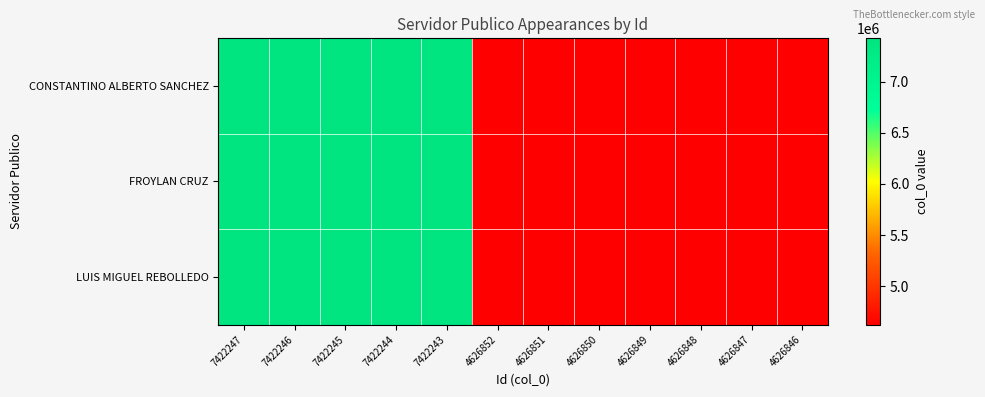

Reading right to left, extract all data points from this chart.

CONSTANTINO ALBERTO SANCHEZ: 4626846=4626846	4626847=4626847	4626848=4626848	4626849=4626849	4626850=4626850	4626851=4626851	4626852=4626852	7422243=7422243	7422244=7422244	7422245=7422245	7422246=7422246	7422247=7422247
FROYLAN CRUZ: 4626846=4626846	4626847=4626847	4626848=4626848	4626849=4626849	4626850=4626850	4626851=4626851	4626852=4626852	7422243=7422243	7422244=7422244	7422245=7422245	7422246=7422246	7422247=7422247
LUIS MIGUEL REBOLLEDO: 4626846=4626846	4626847=4626847	4626848=4626848	4626849=4626849	4626850=4626850	4626851=4626851	4626852=4626852	7422243=7422243	7422244=7422244	7422245=7422245	7422246=7422246	7422247=7422247